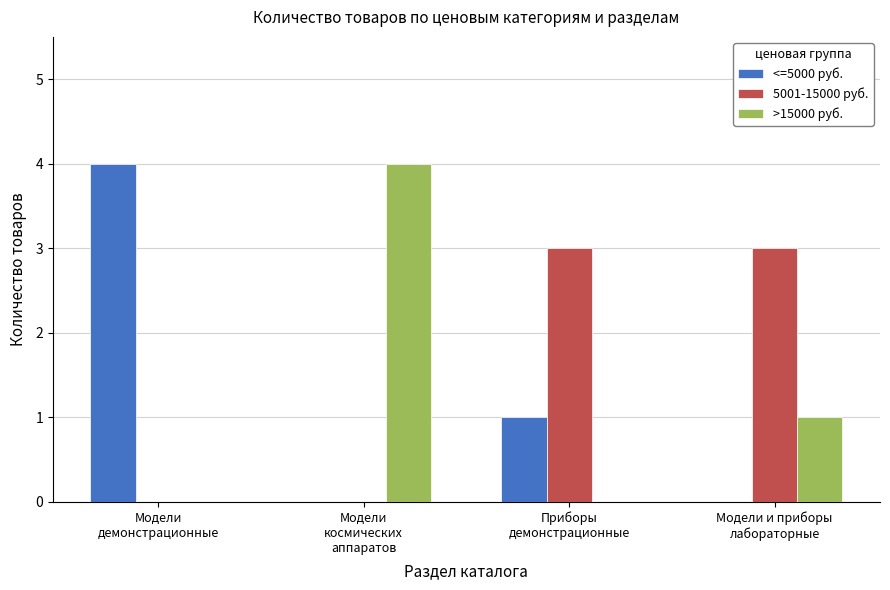

What is the spread (max minus min) of values at Модели
космических
аппаратов?

4